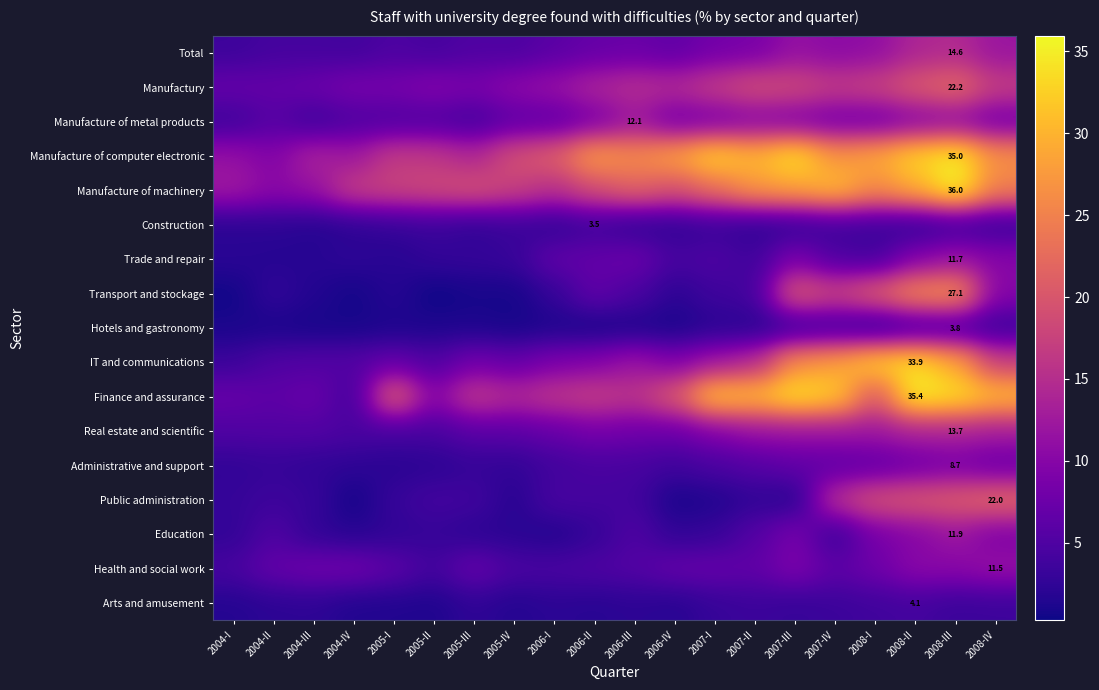

At 2007-IV, list the series in order from largest to smallest.

Finance and assurance, Manufacture of machinery, IT and communications, Manufacture of computer electronic, Transport and stockage, Manufactury, Public administration, Real estate and scientific, Total, Manufacture of metal products, Administrative and support, Health and social work, Trade and repair, Construction, Arts and amusement, Hotels and gastronomy, Education